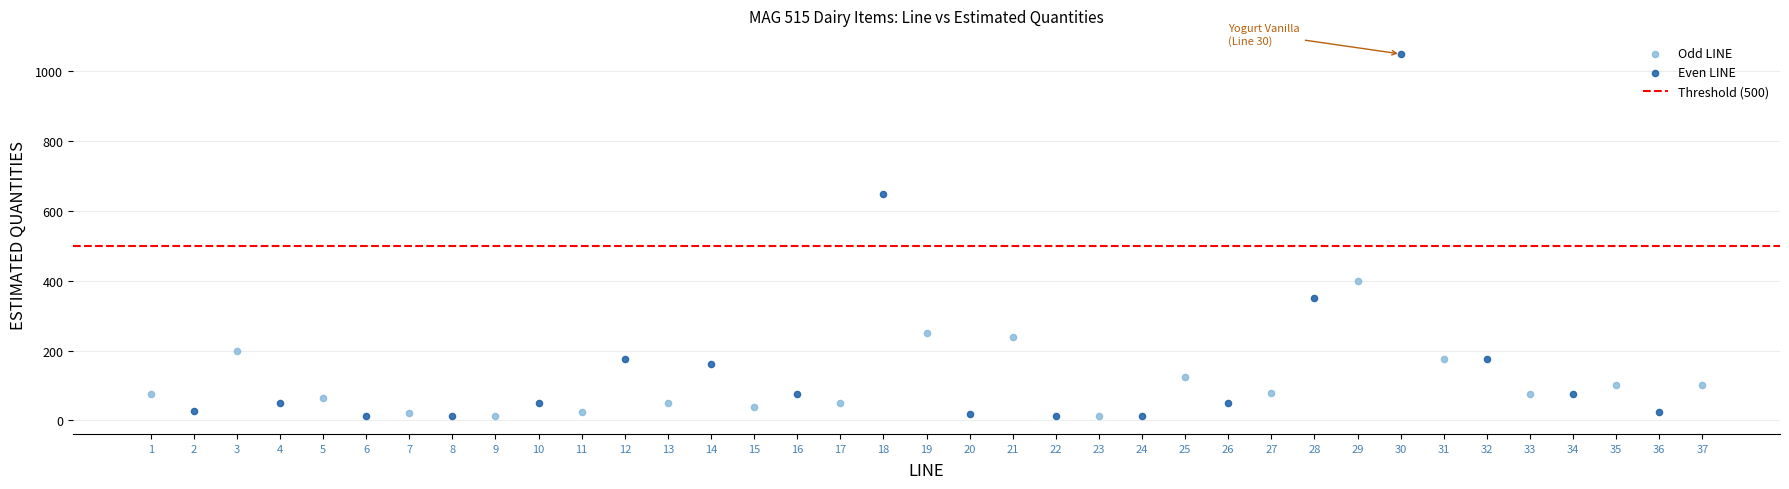

Which series reaches the maximum Y coordinate?

Even LINE